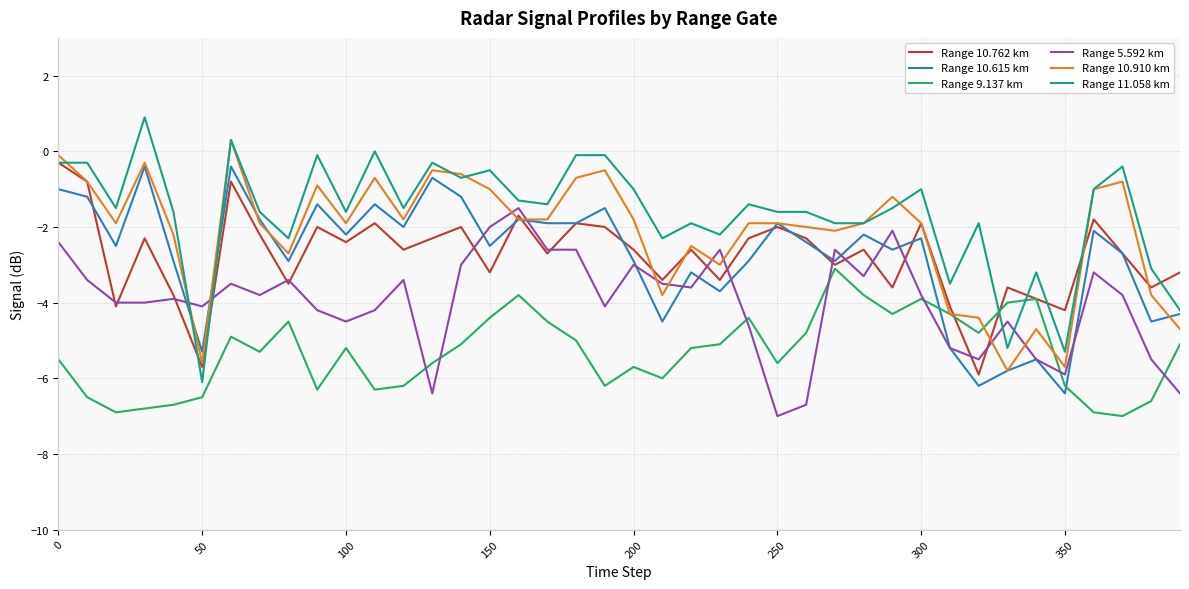

What is the minimum value shown in the chart?

-7.0